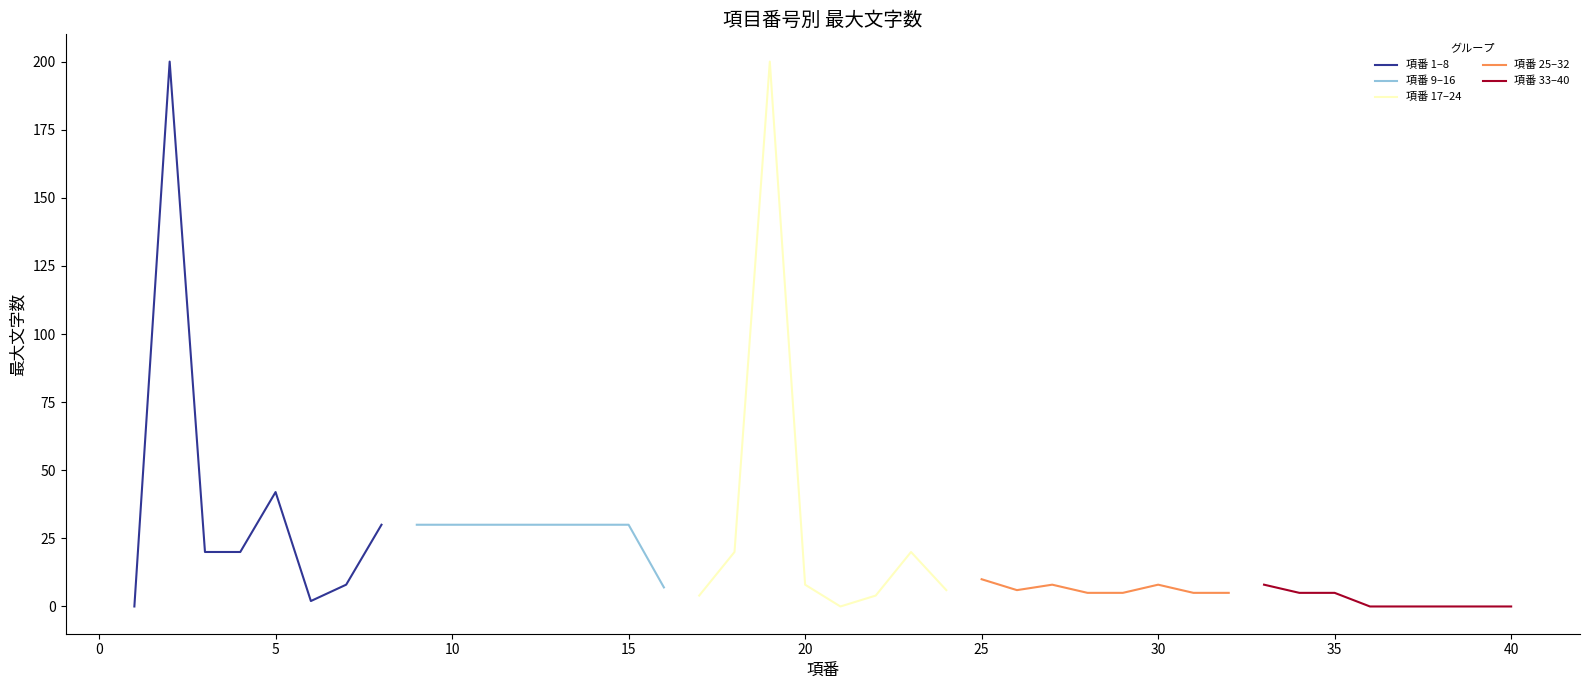

How many lines are shown in the chart?

5